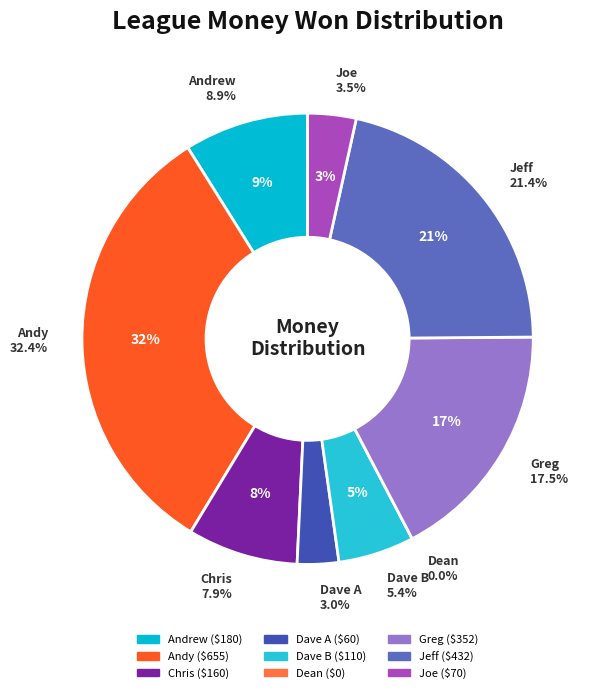

True or false: Andy accounts for 32% of the total.

True